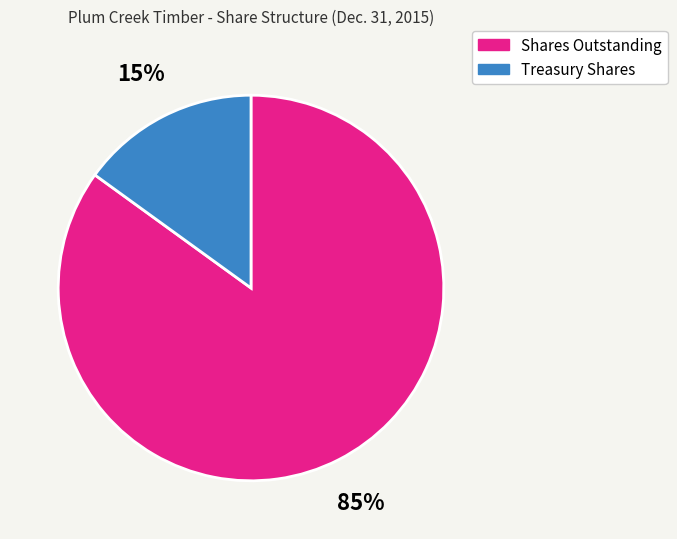

To the nearest percent, what is the difference between the largest and smallest slice percentages?

70%